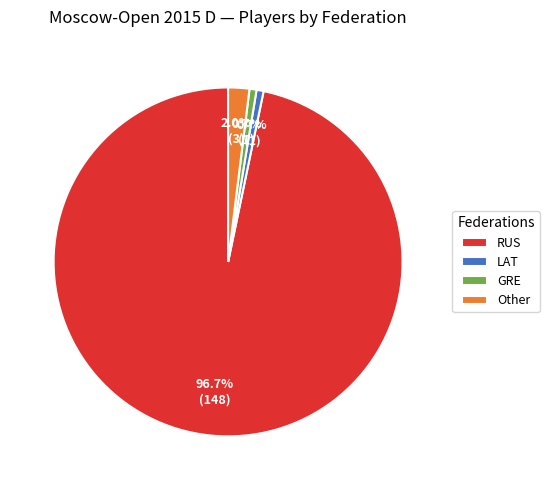

Which slice is the largest?

RUS